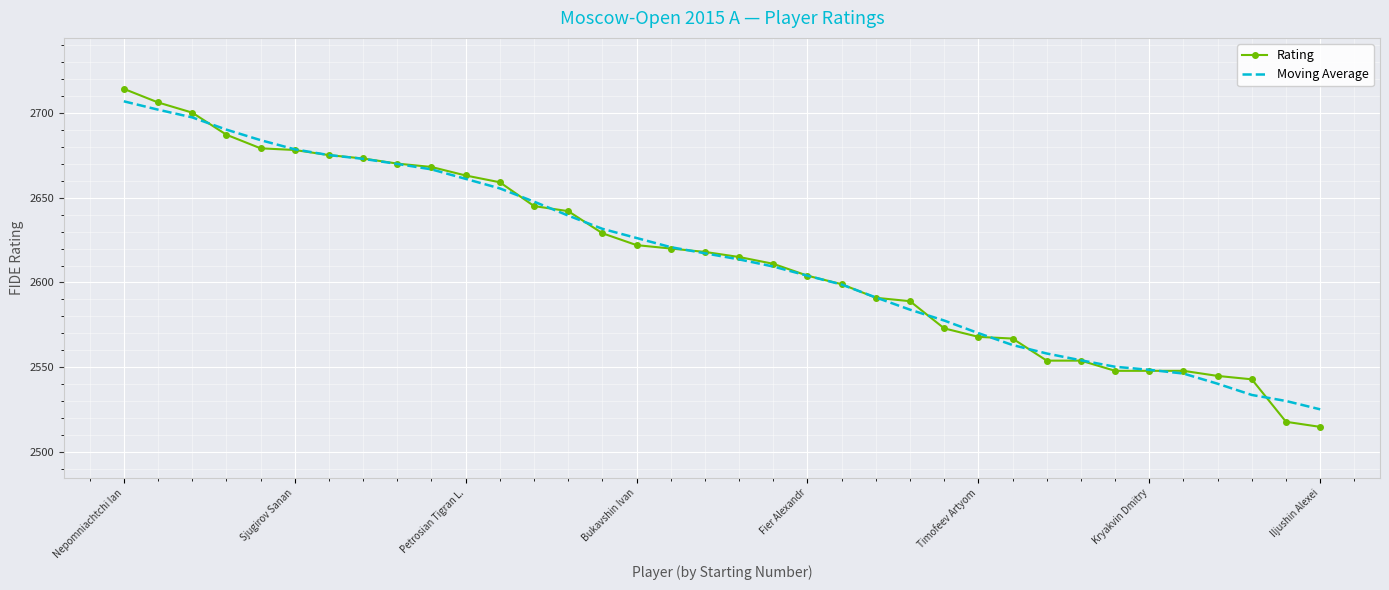

What is the minimum value shown in the chart?

2515.0